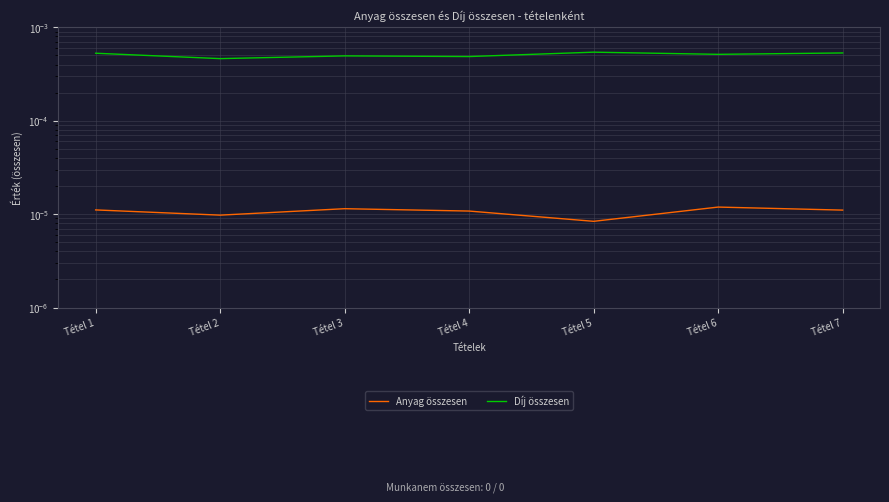

List the series in order of their peak value, highest first.

Díj összesen, Anyag összesen